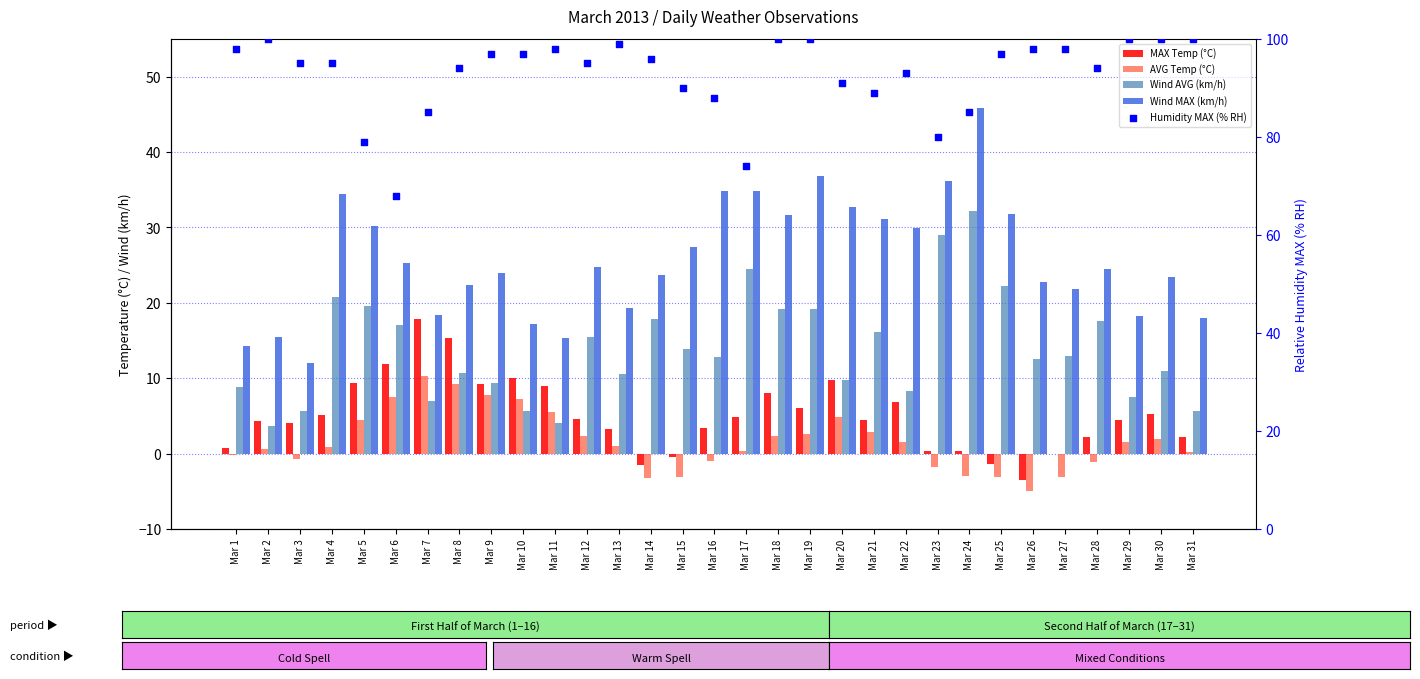

What is the total value across all series at Mar 26?

124.8